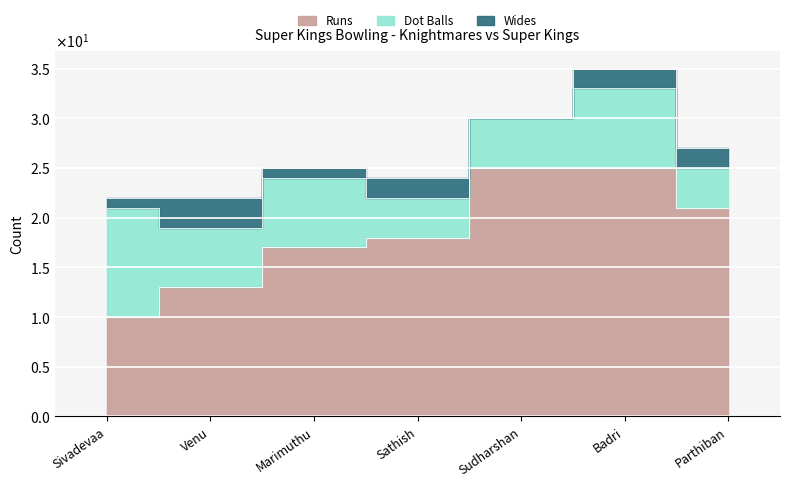

What is the minimum value for Dot Balls?

4